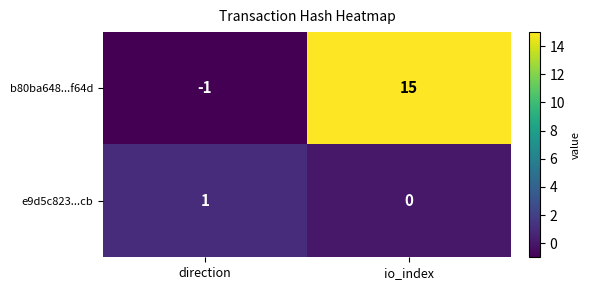

Where is b80ba648...f64d nearest to the value 7?

direction